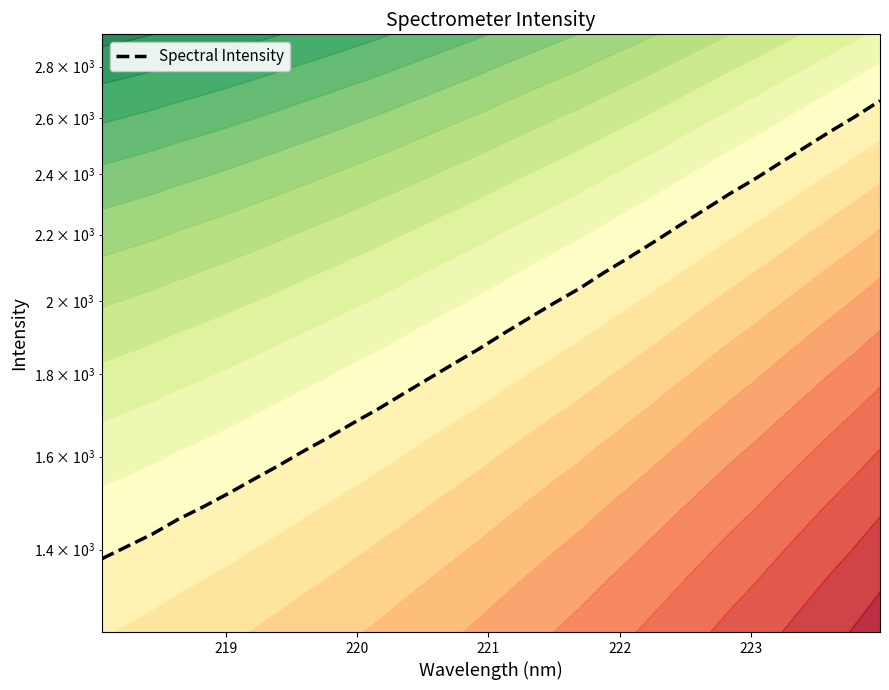

What is the difference between the maximum and minimum values?

1284.4